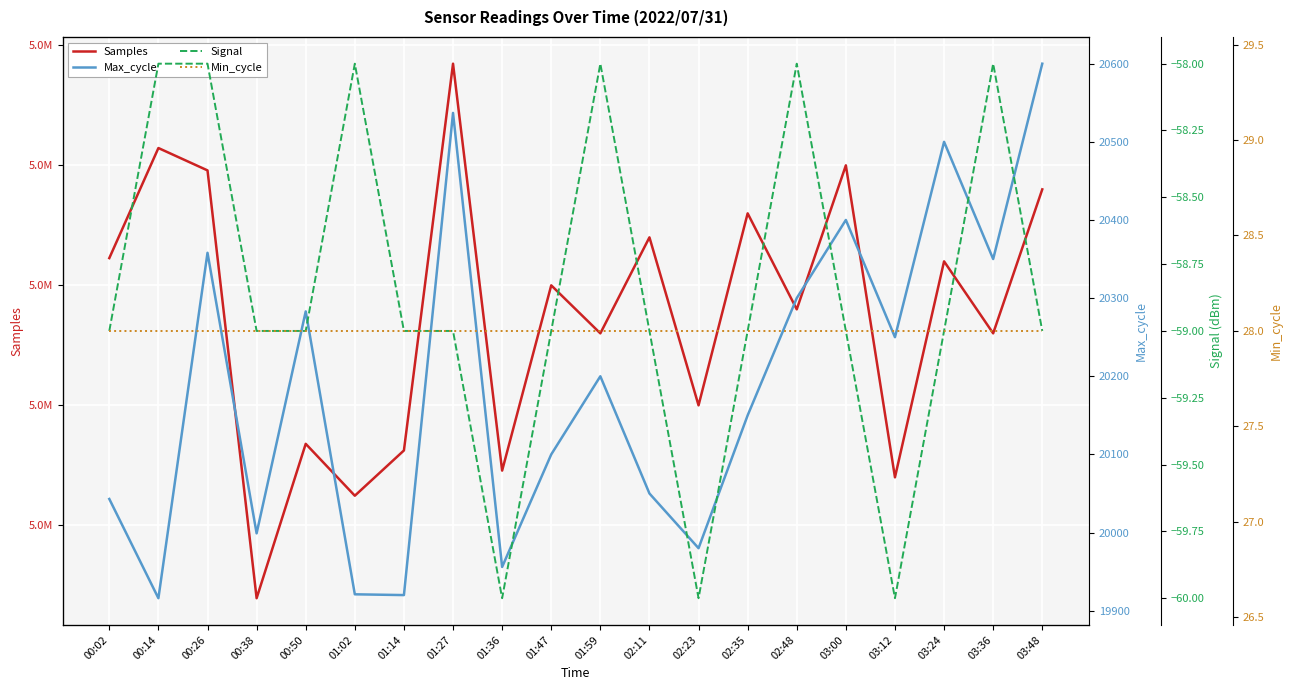

The value of Signal at 01:47 is -59. True or false?

True